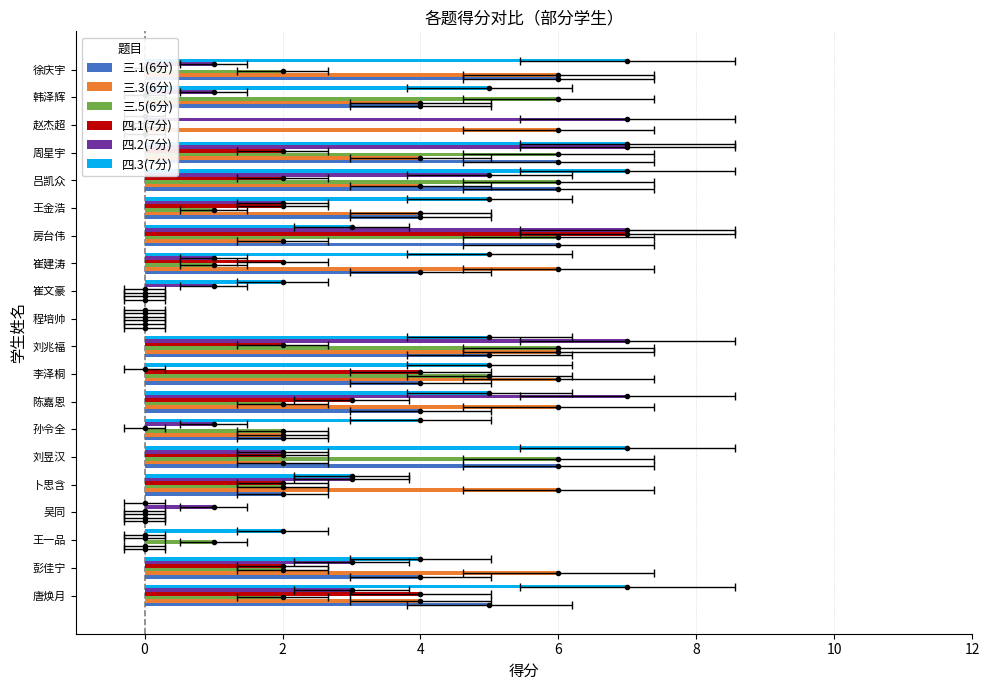

The 四.2(7分) series shows 5 at −2. True or false?

False